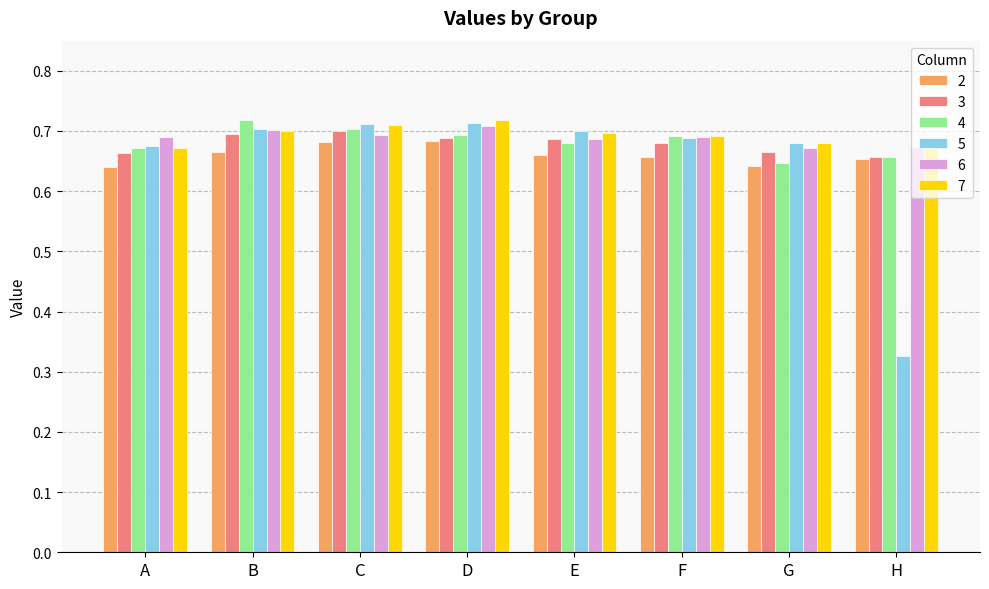

How many groups of bars are there?

8